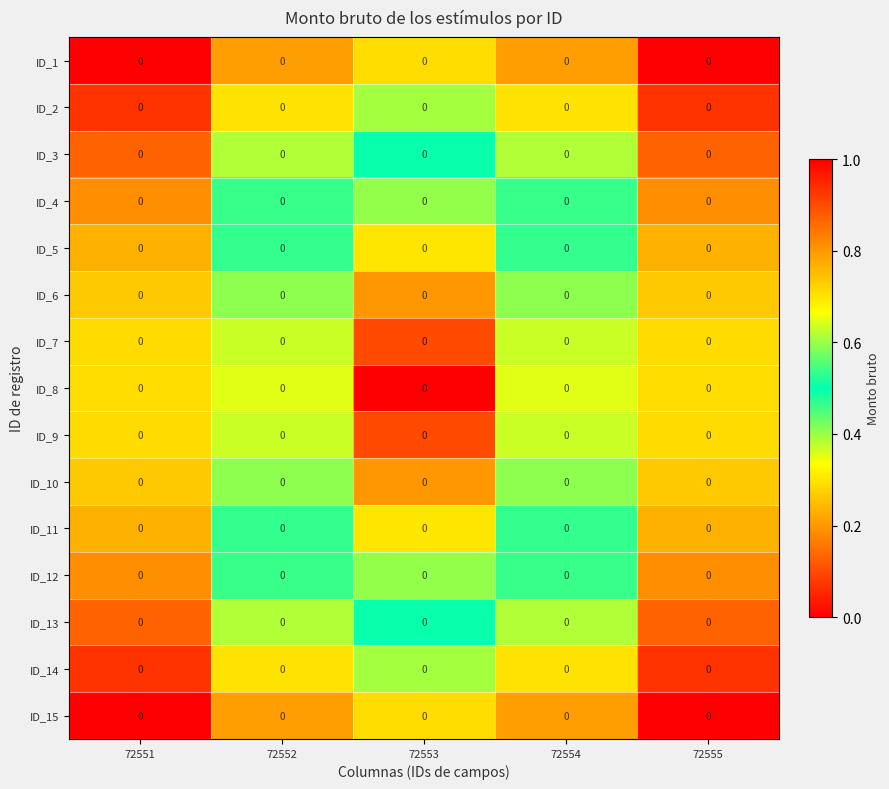

True or false: ID_1 has a value of 0.2 at 72554.

True